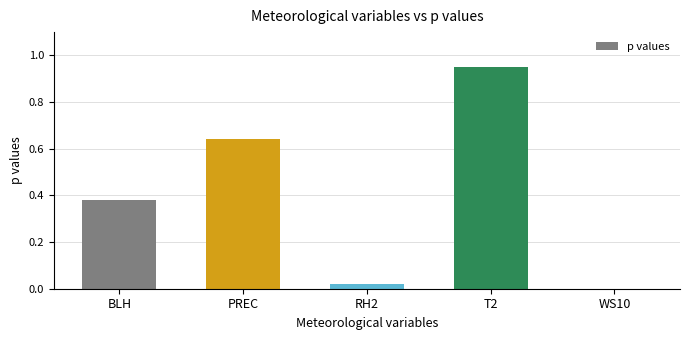

What is the change in value from PREC to T2?

+0.3